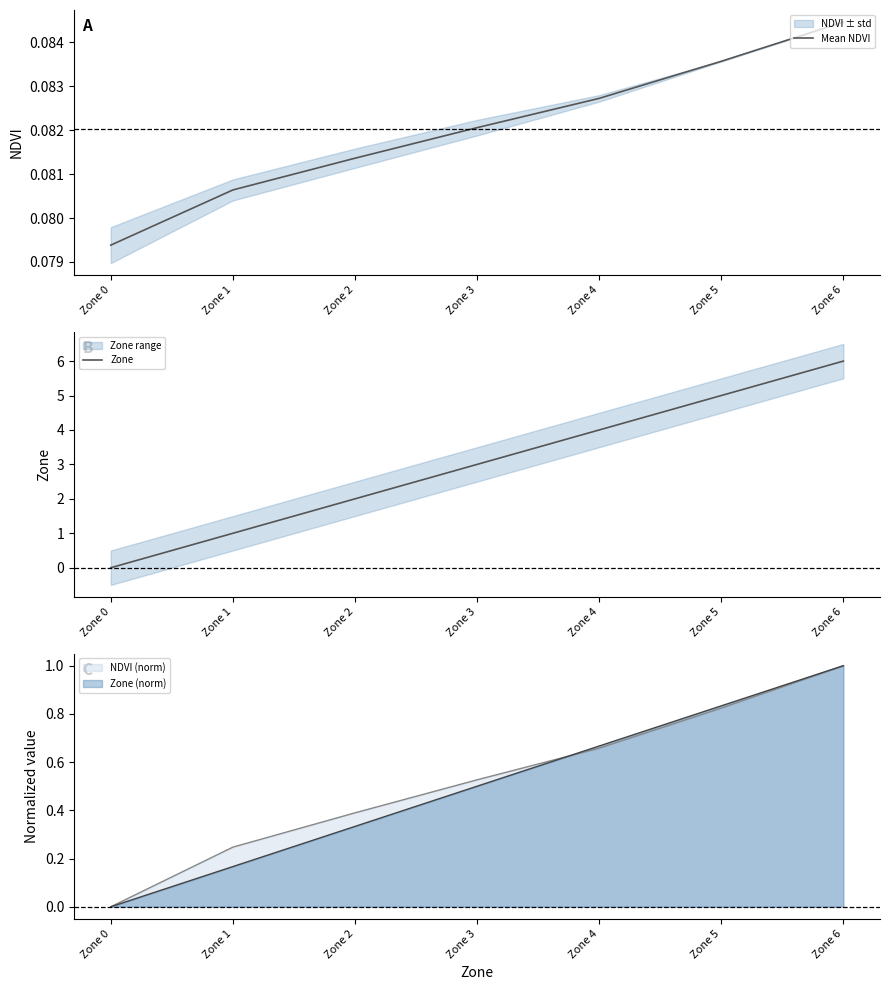

What is the total value across all series at Zone 5?

5.1